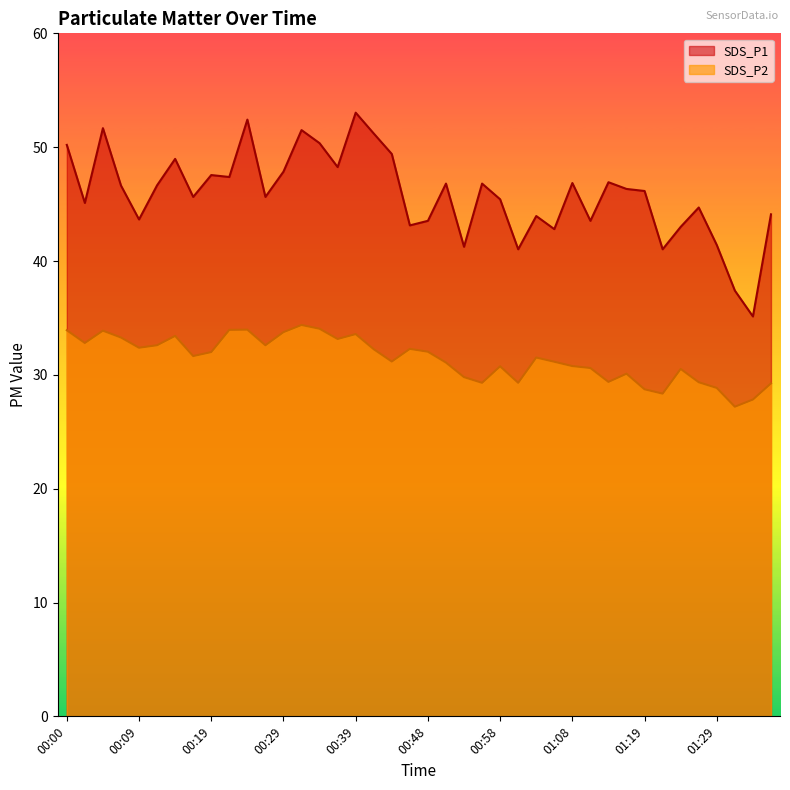

Count the number of categories in the chart.

40